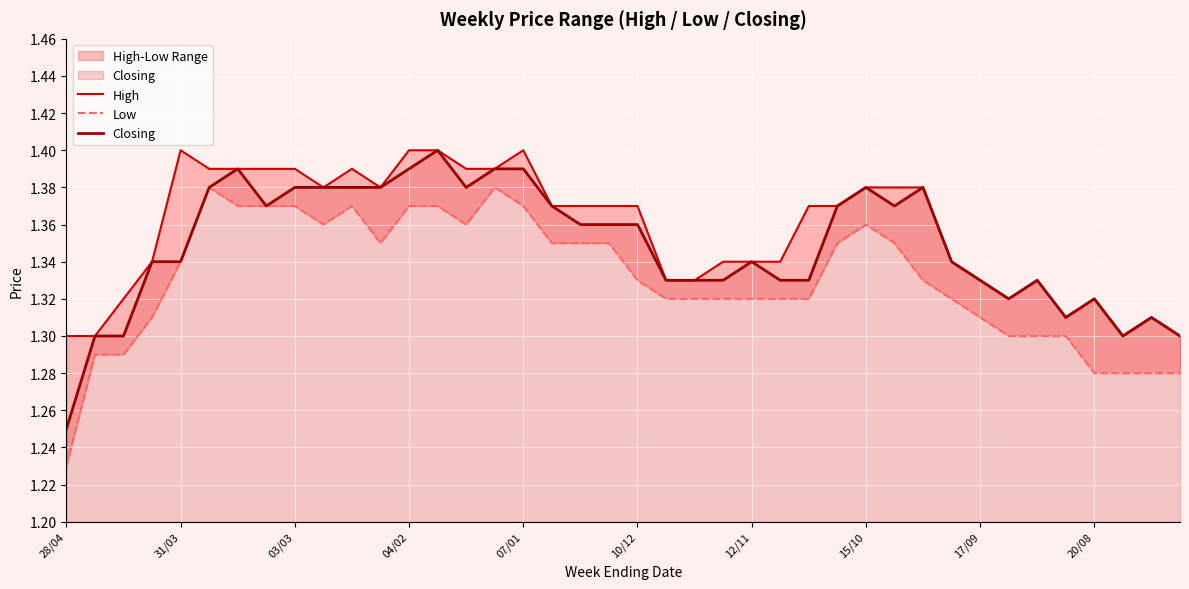

True or false: High and Closing intersect in this chart.

False